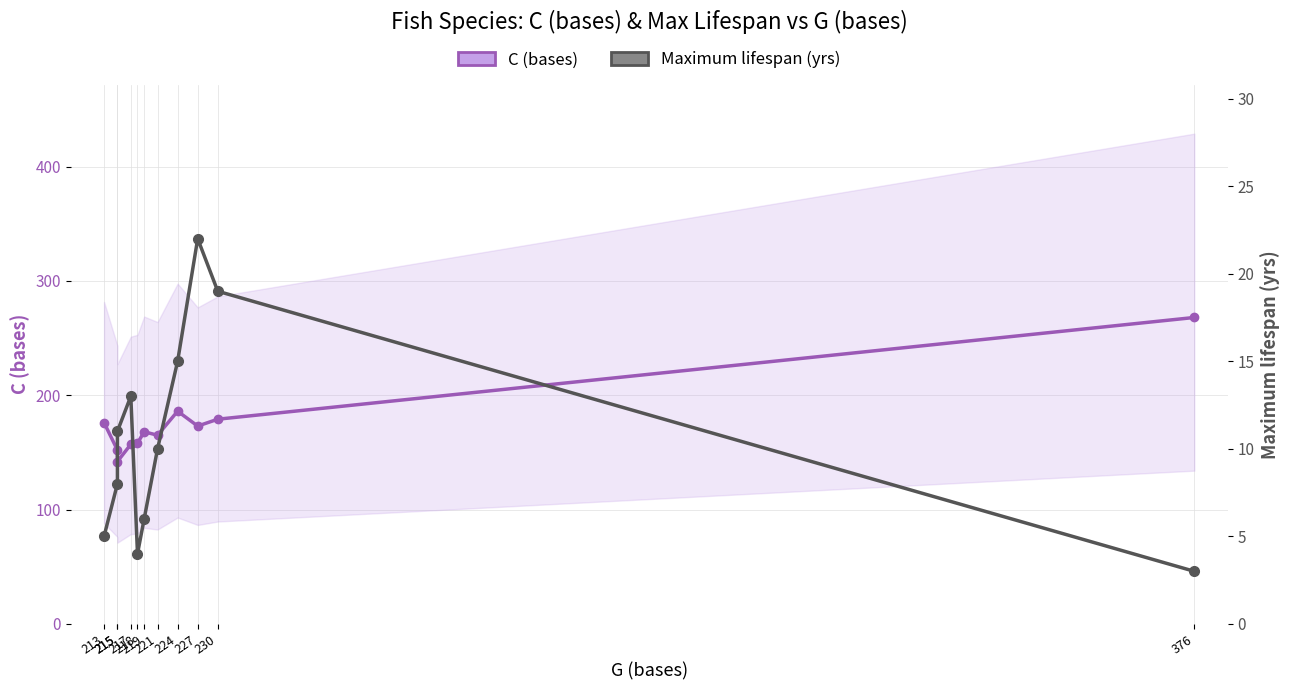

In C (bases), how many points are lower than both neighbors (excluding endpoints)?

3